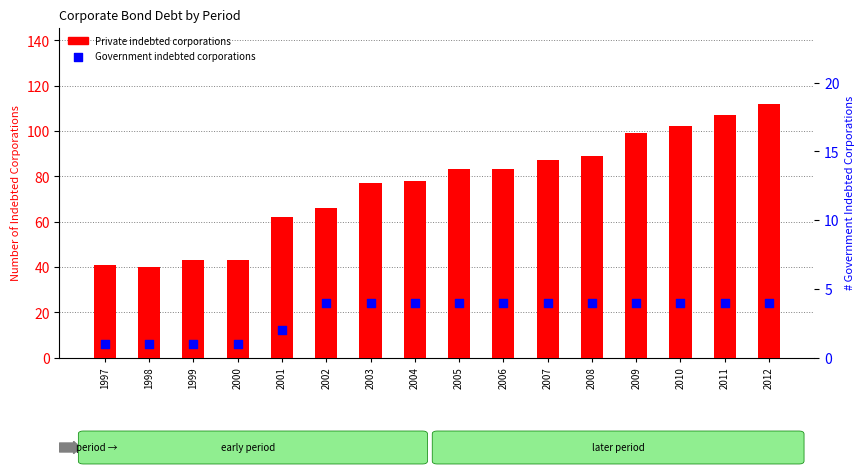

Which series contains the highest Y value?

Private indebted corporations